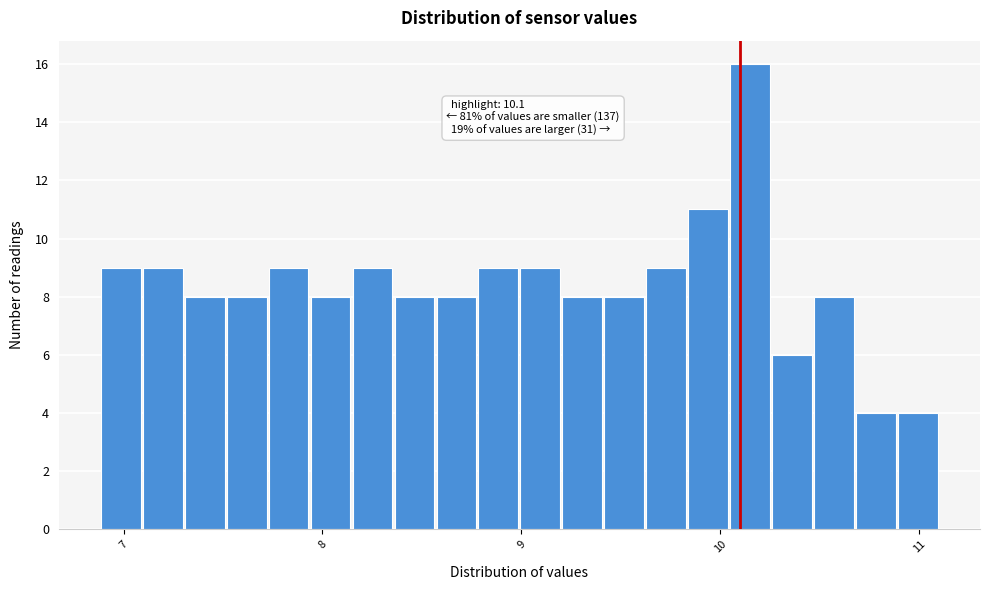

Around what value on the x-axis is the tallest bar? Give the approximate position of its centre, as read against the axis.

10.2